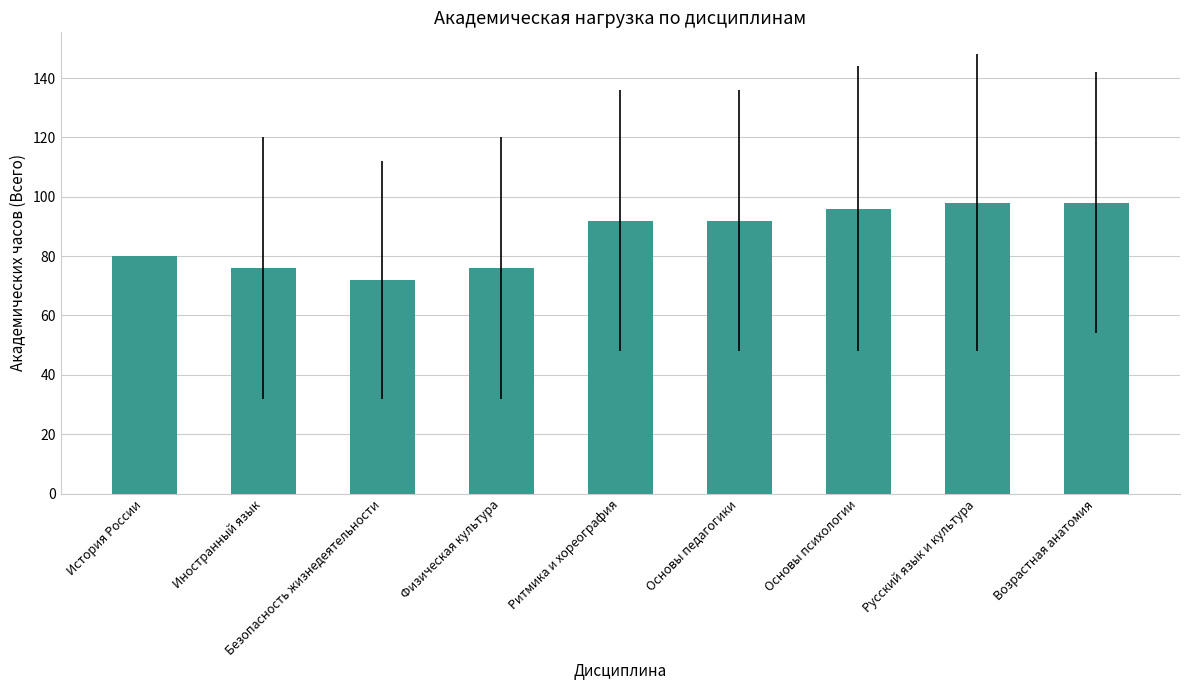

The chart shows a value of 98 at Русский язык и культура. True or false?

True